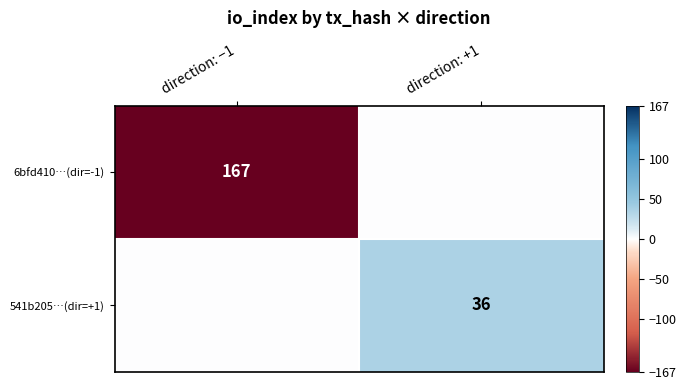

The value of 6bfd410…(dir=-1) at direction: −1 is 167. True or false?

True